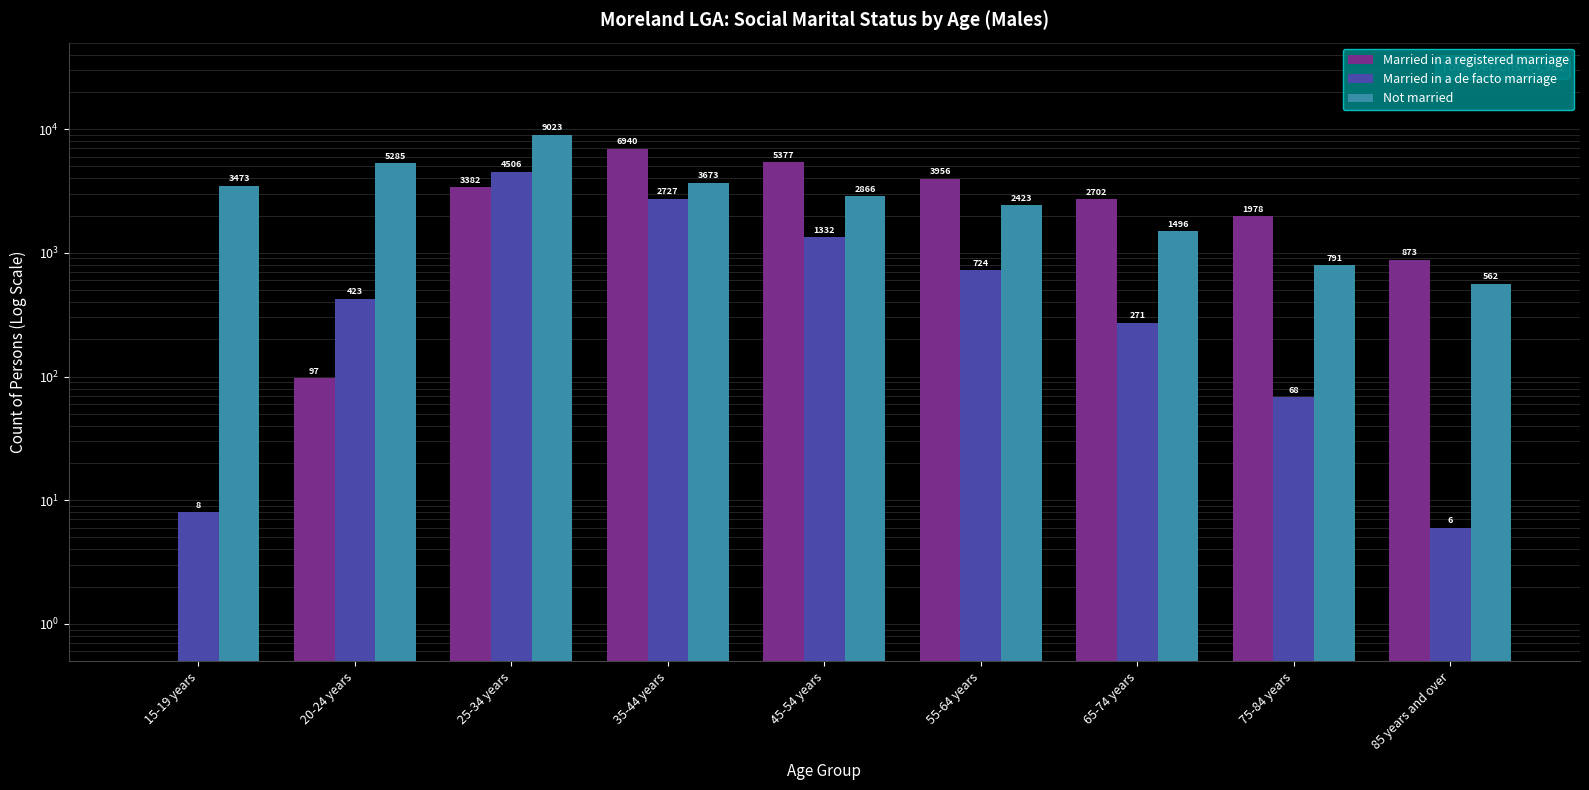

What is the difference between the second highest and second lowest values in the Married in a registered marriage series?

5280.0